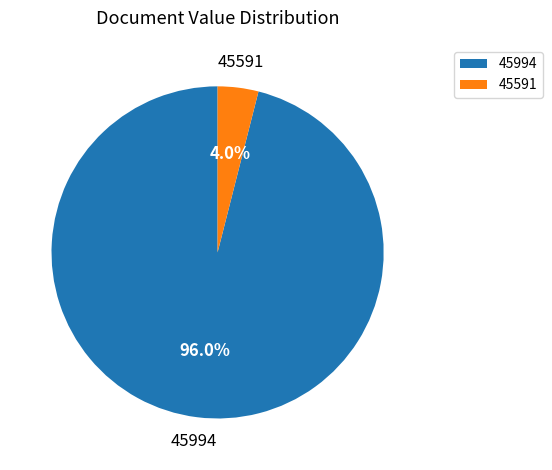

How many slices are in this pie chart?

2